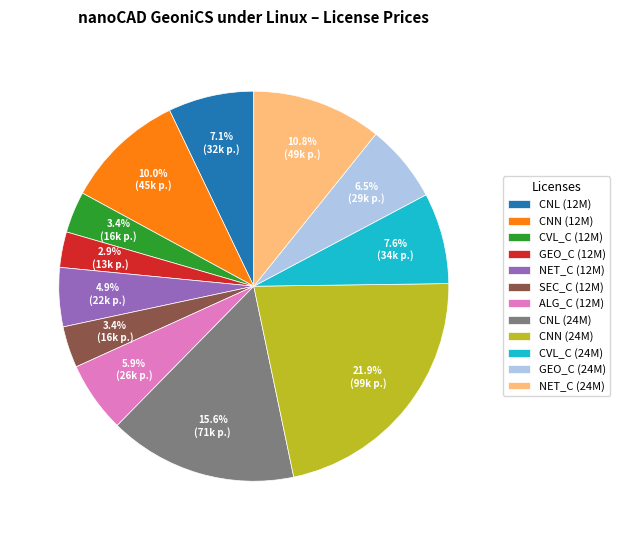

Which category has the biggest portion of the pie?

CNN (24M)